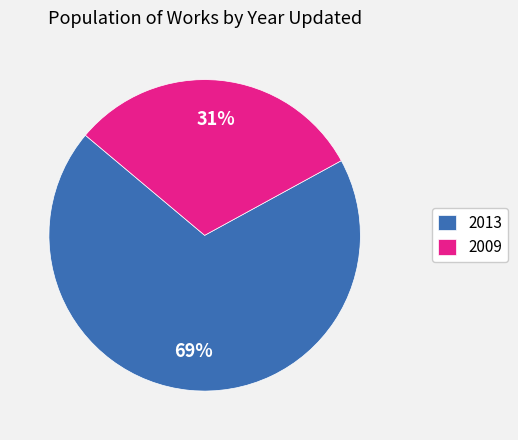

How many segments does this pie chart have?

2